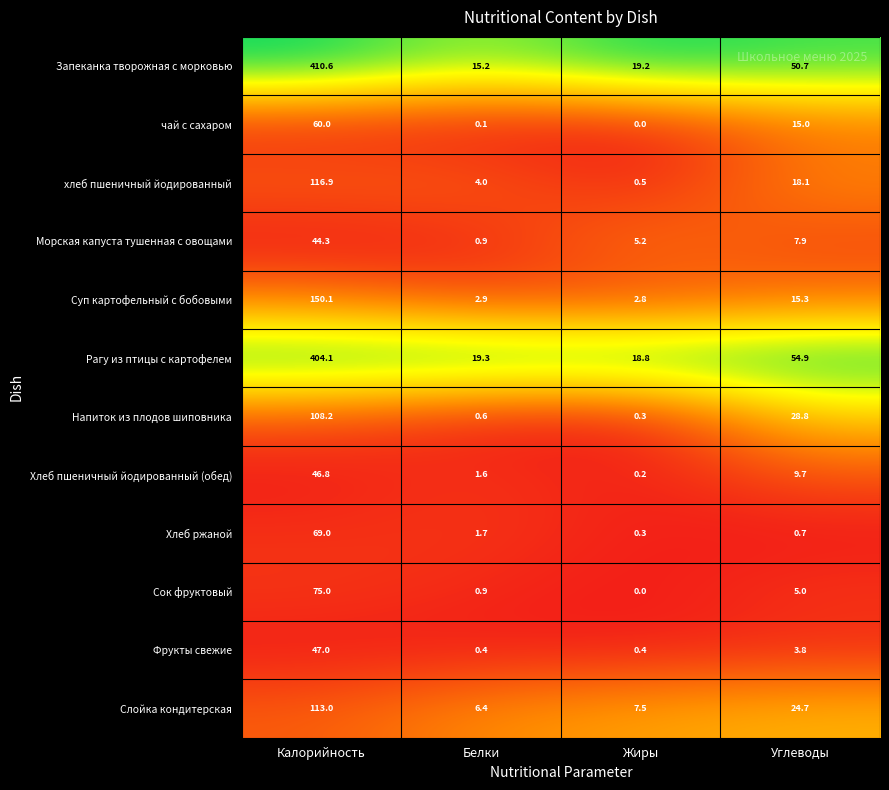

Which series has the largest total across all categories?

Рагу из птицы с картофелем